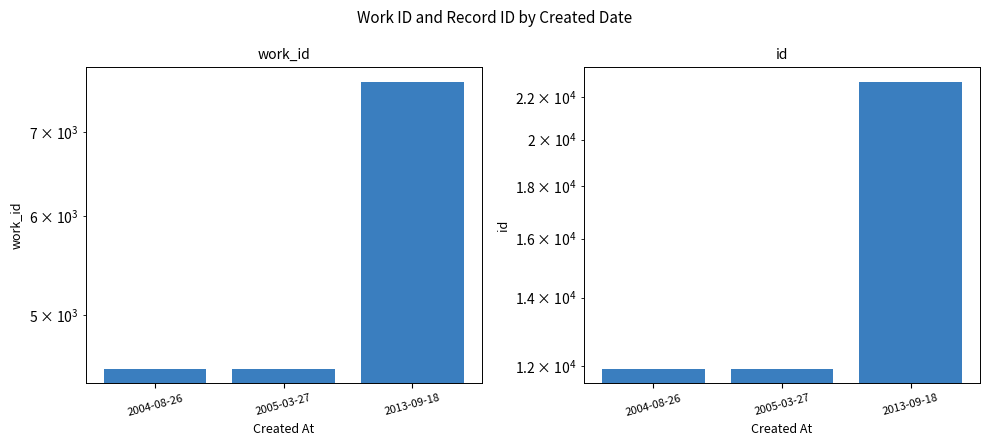

What is the difference between the maximum and second lowest values in the work_id series?

3148